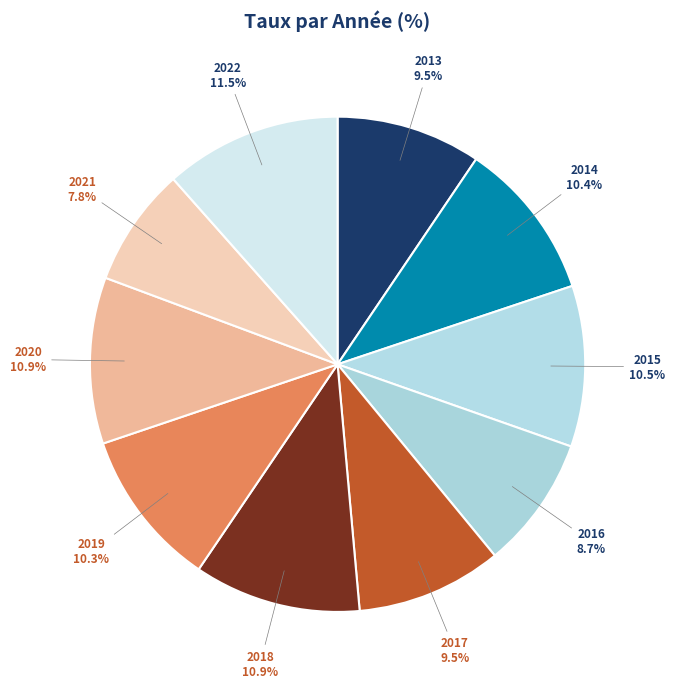

Does 2019 account for over 50% of the chart?

No